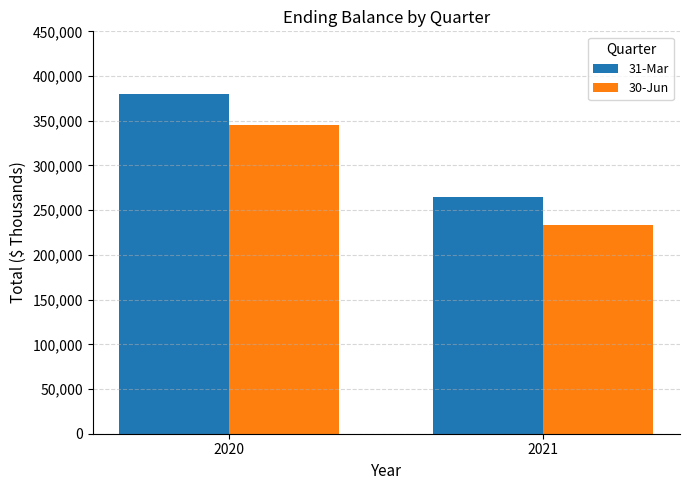

What value does the 30-Jun series have at 2020, to the nearest 50?

345100